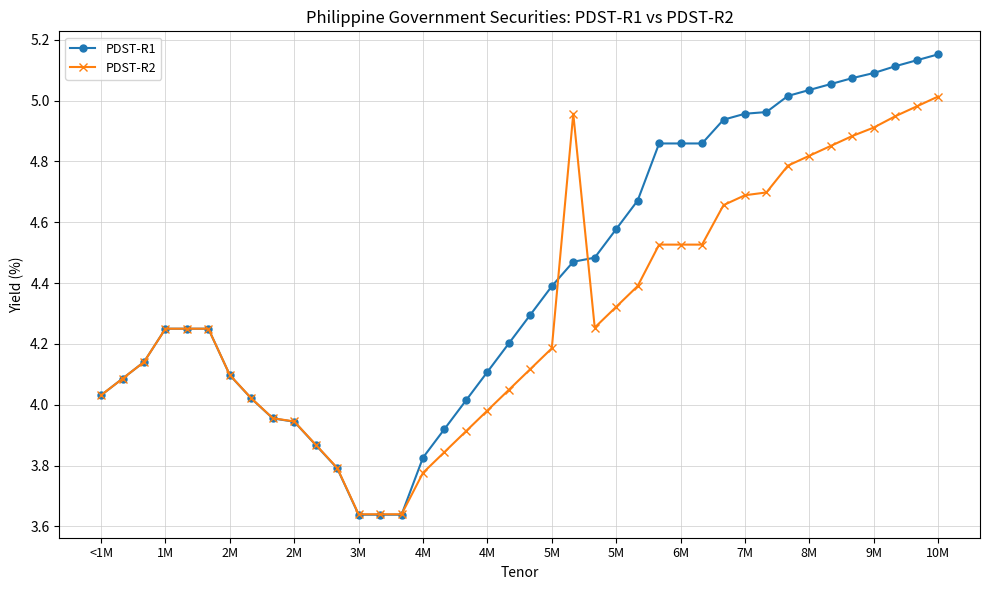

Which series ends up on top after the final intersection of PDST-R2 and PDST-R1?

PDST-R1